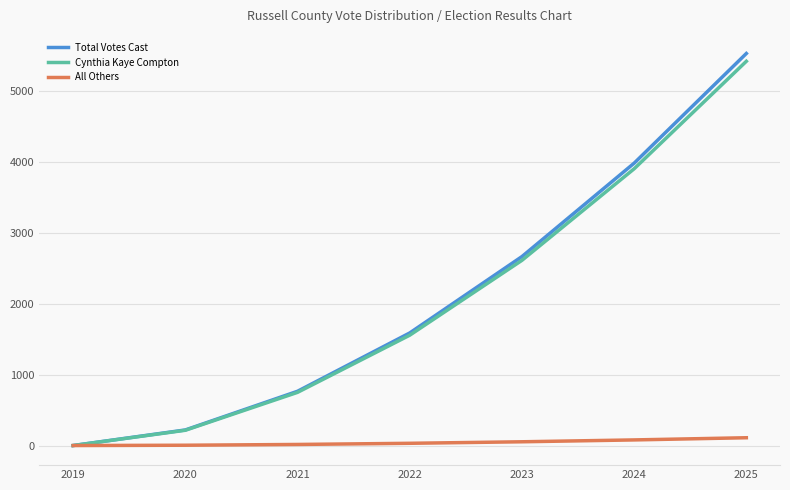

Count the number of data series in this chart.

3